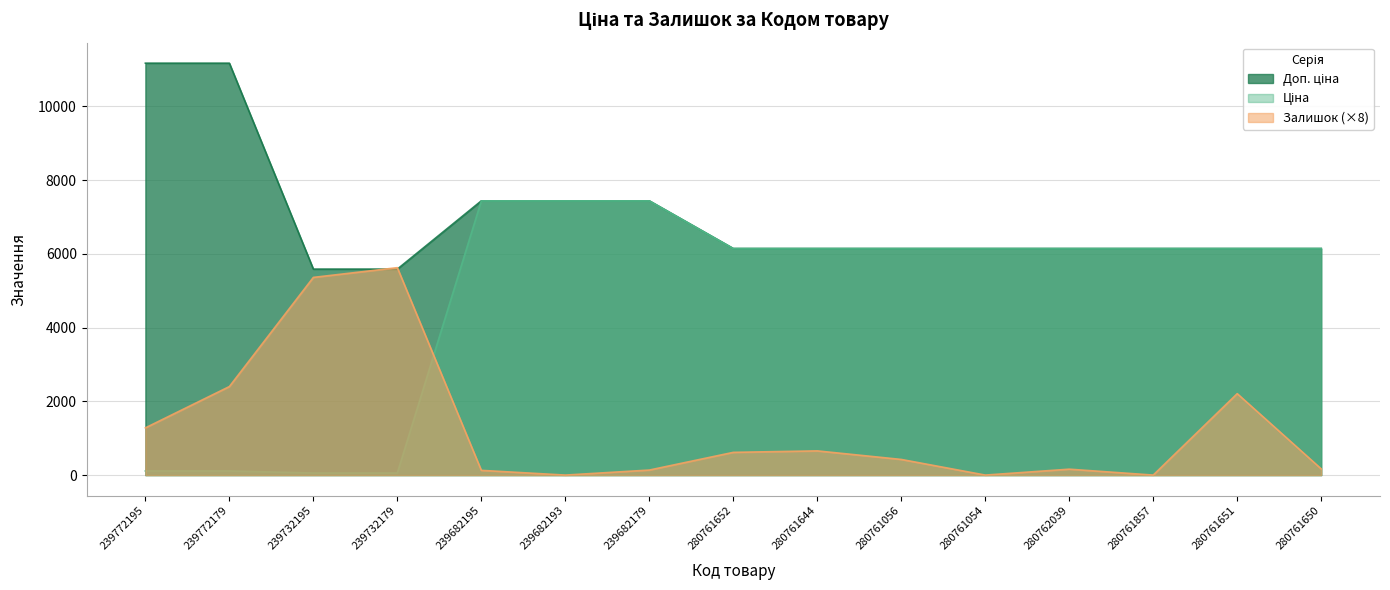

What is the value of the Залишок point at the 3rd from the left?

5360.0